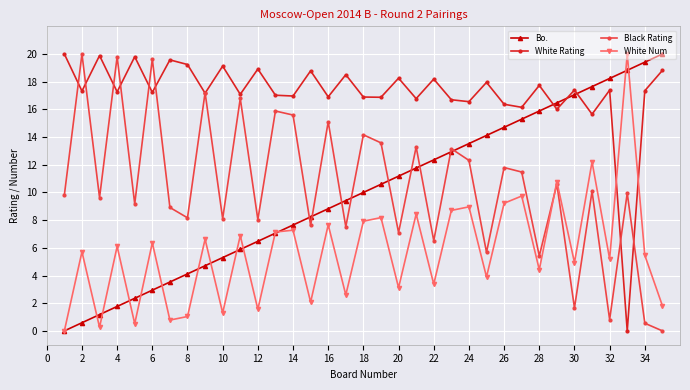

What is the average value of the White Rating series?

17.2